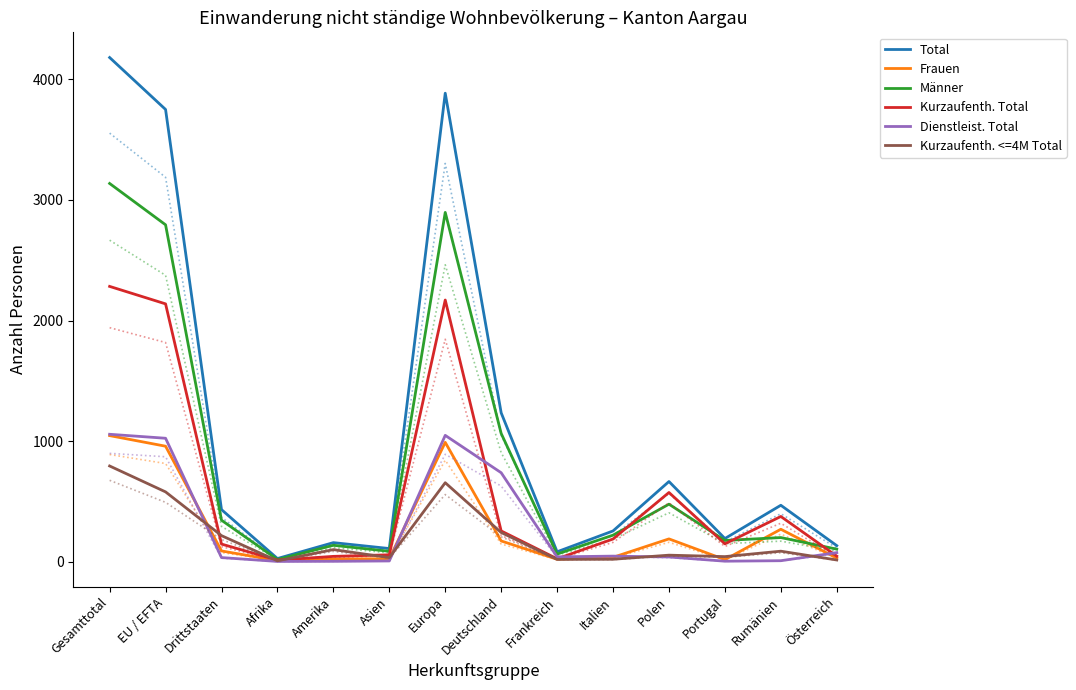

Is this an area chart (filled region under the line)?

No